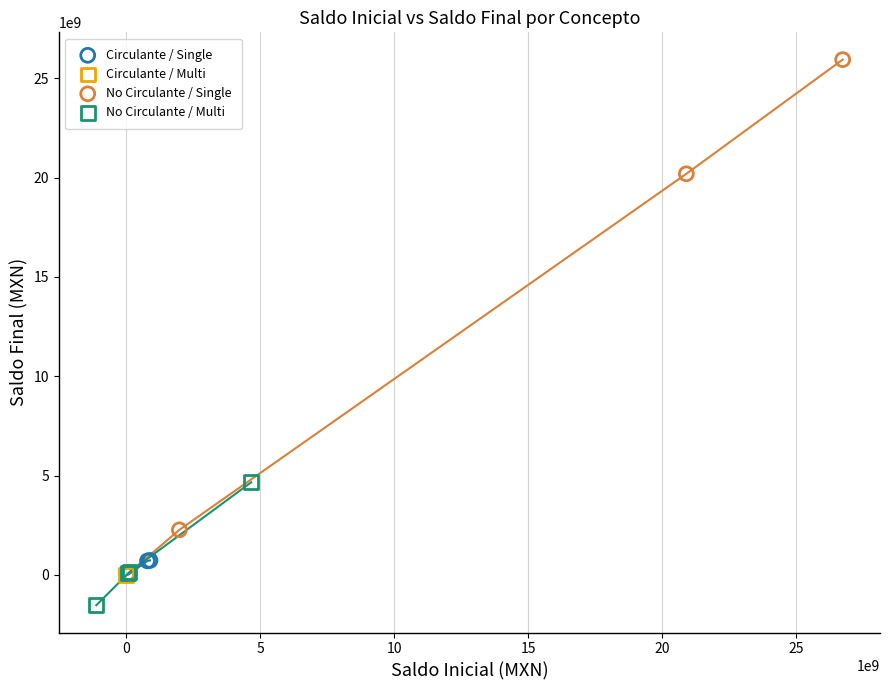

What are all the series names shown in the legend?

Circulante / Single, Circulante / Multi, No Circulante / Single, No Circulante / Multi